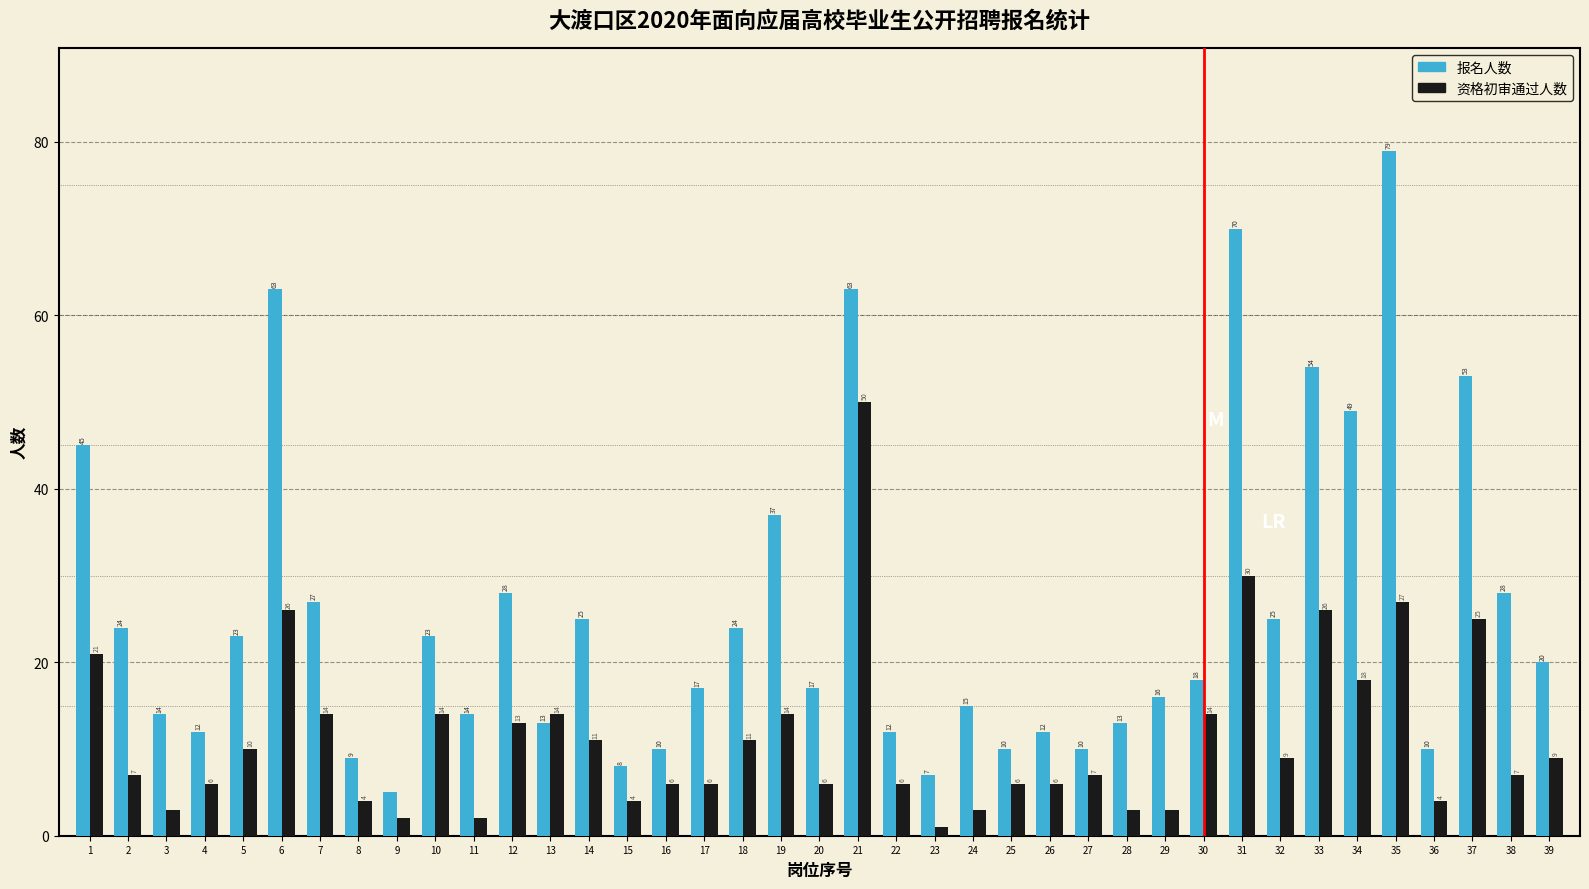

Reading right to left, what are all the values shown in this chart?

报名人数: 39=20	38=28	37=53	36=10	35=79	34=49	33=54	32=25	31=70	30=18	29=16	28=13	27=10	26=12	25=10	24=15	23=7	22=12	21=63	20=17	19=37	18=24	17=17	16=10	15=8	14=25	13=13	12=28	11=14	10=23	9=5	8=9	7=27	6=63	5=23	4=12	3=14	2=24	1=45
资格初审通过人数: 39=9	38=7	37=25	36=4	35=27	34=18	33=26	32=9	31=30	30=14	29=3	28=3	27=7	26=6	25=6	24=3	23=1	22=6	21=50	20=6	19=14	18=11	17=6	16=6	15=4	14=11	13=14	12=13	11=2	10=14	9=2	8=4	7=14	6=26	5=10	4=6	3=3	2=7	1=21